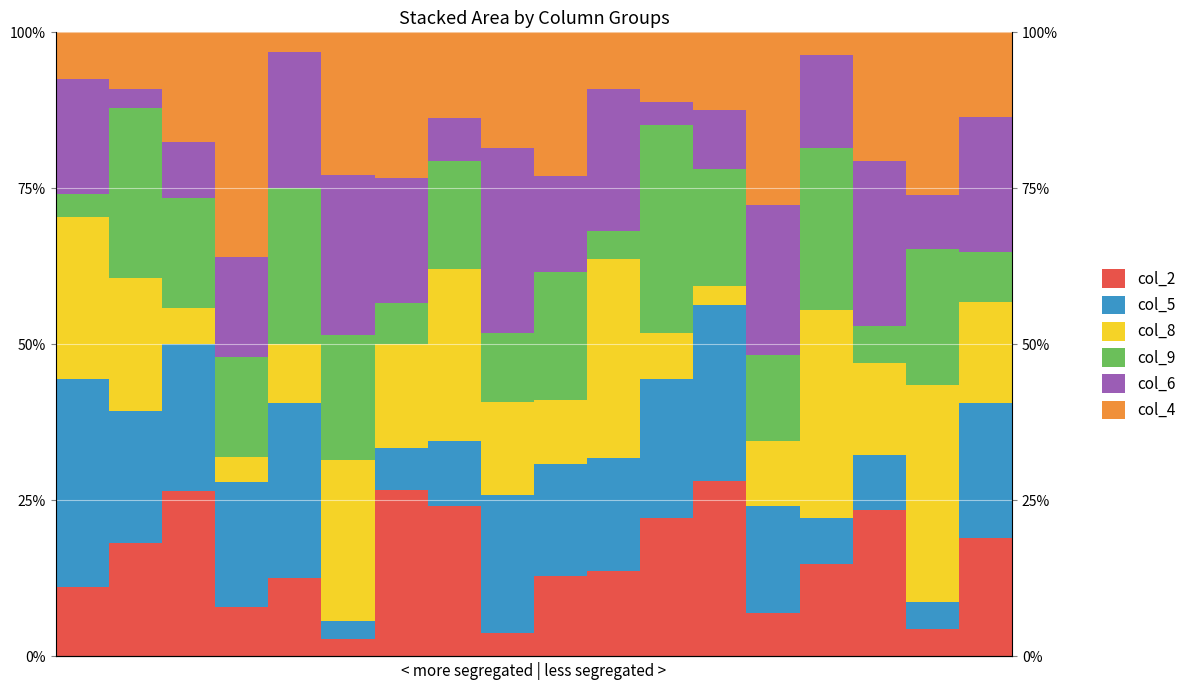

How many bars are there in total?

108